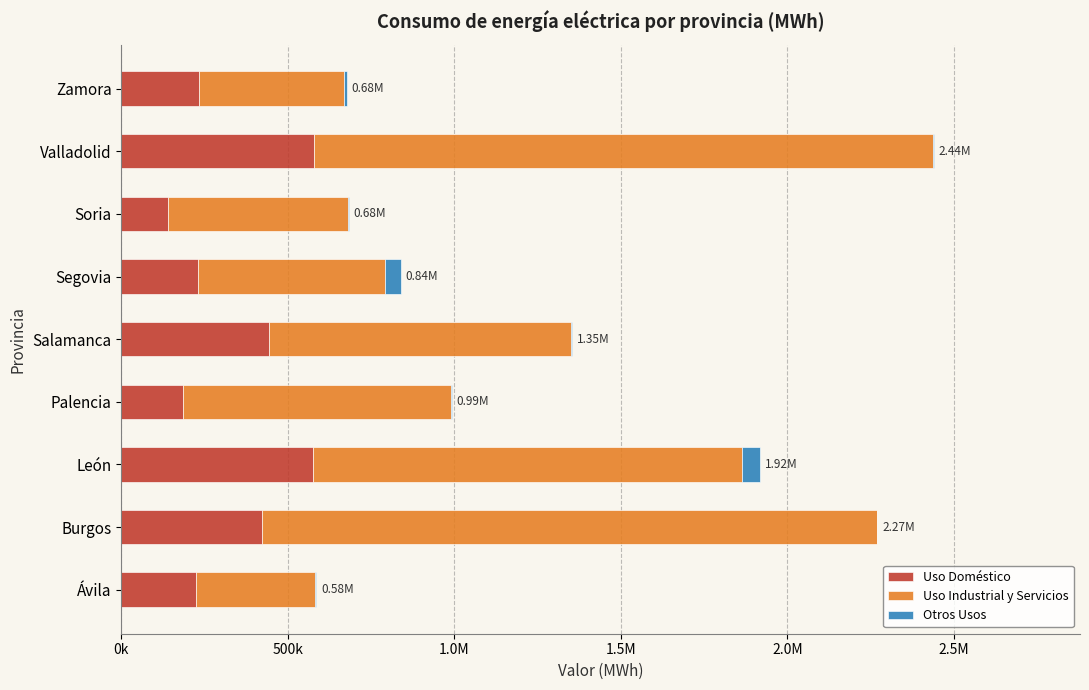

What are all the series names shown in the legend?

Uso Doméstico, Uso Industrial y Servicios, Otros Usos